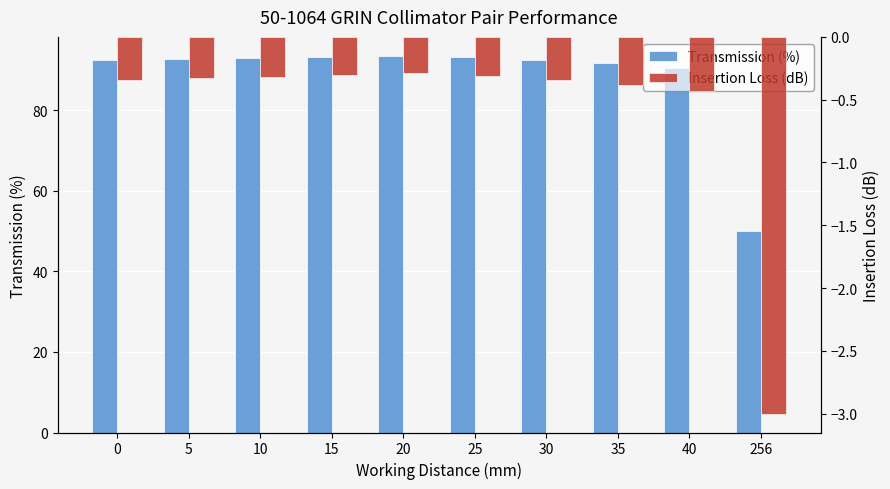

What is the average value of the Transmission (%) series?

88.3